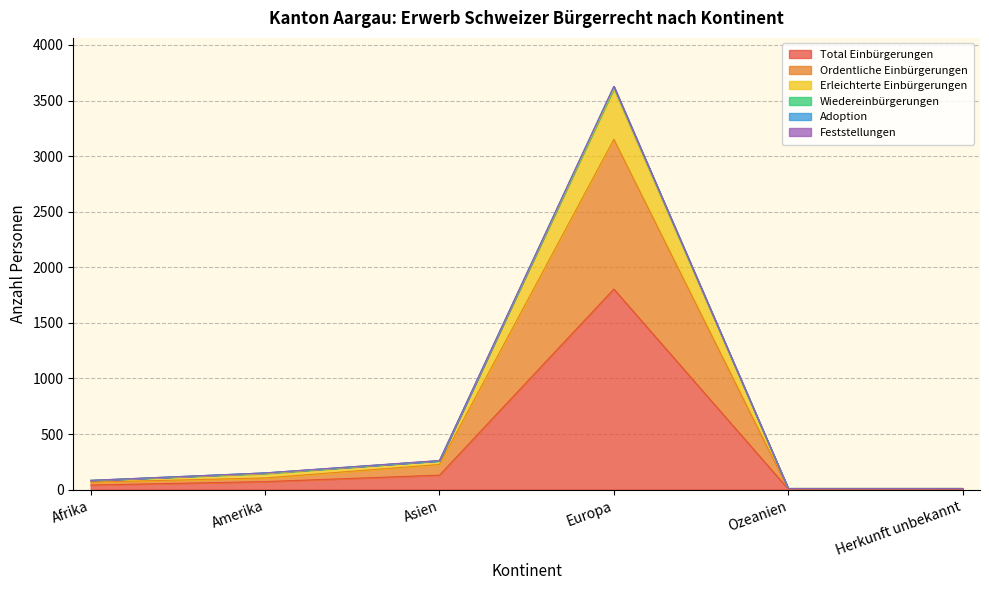

What is the greatest value displayed?

3623